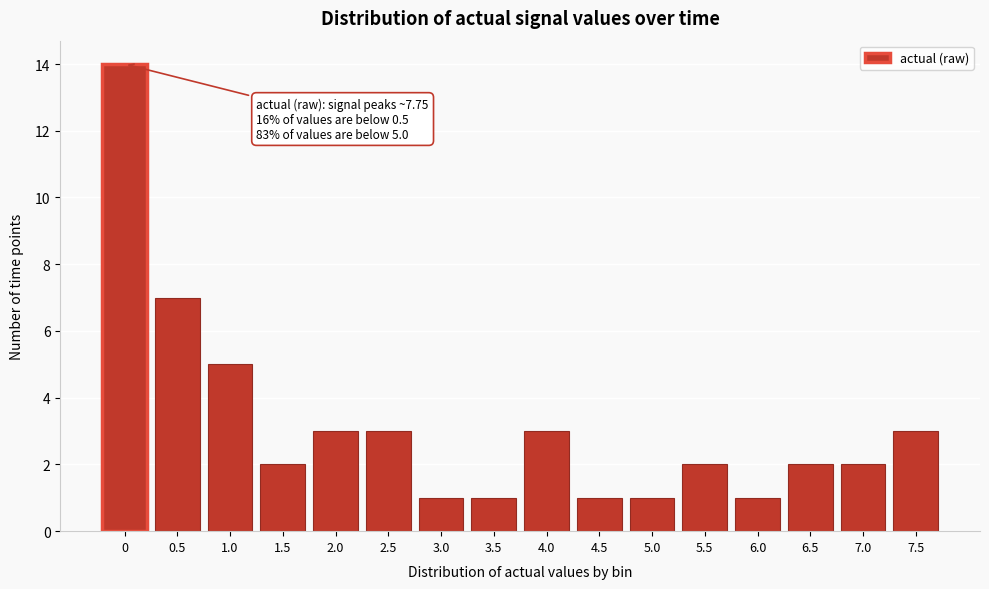

Reading left to right, list all the values displayed in this chart.

14	7	5	2	3	3	1	1	3	1	1	2	1	2	2	3